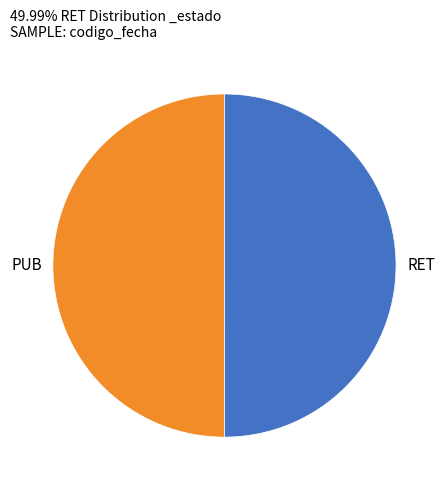

Is the sum of RET and PUB greater than half?

Yes